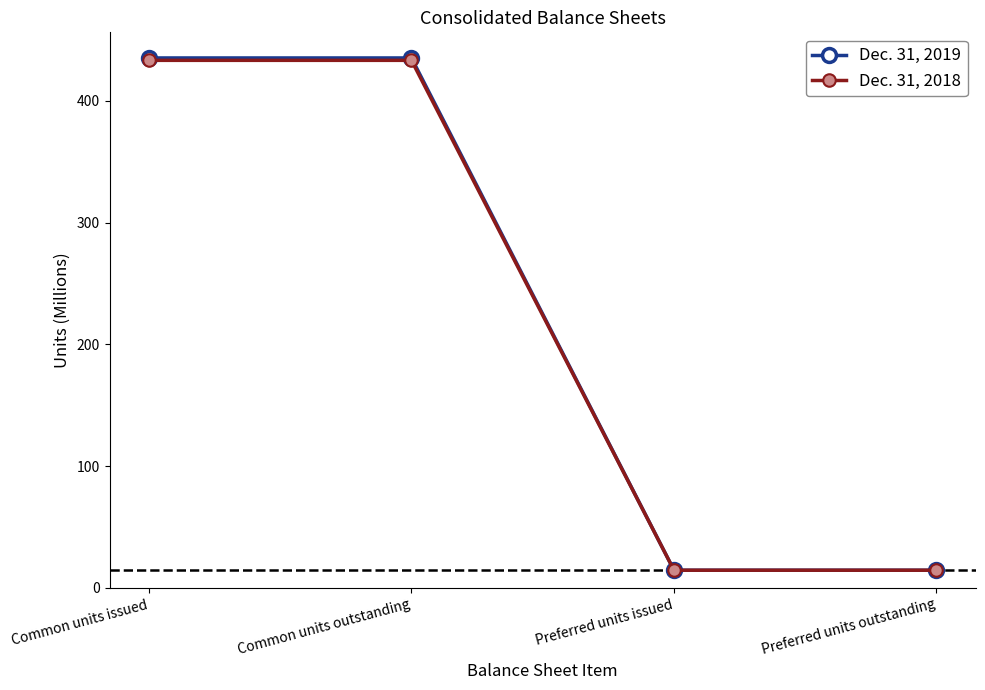

Is the value of Dec. 31, 2018 at Common units issued greater than the value of Dec. 31, 2019 at Preferred units outstanding?

Yes